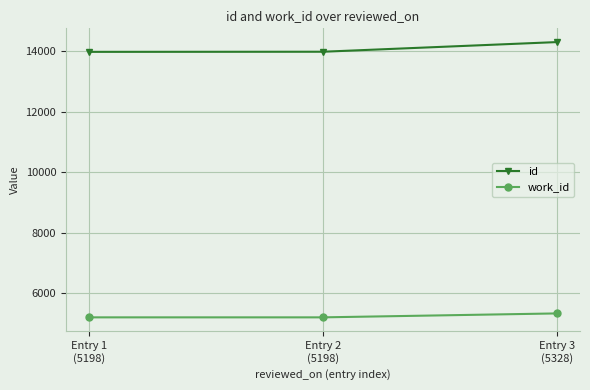

What is the smallest value displayed?

5198